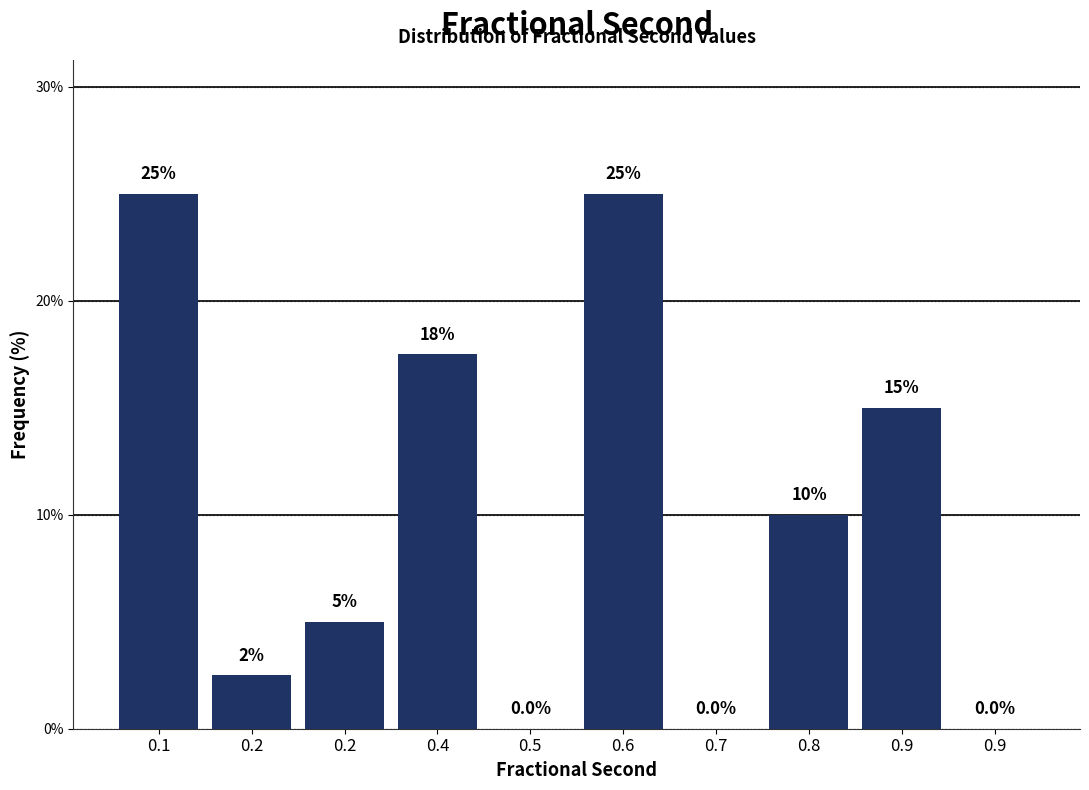

Are the bars horizontal?

No